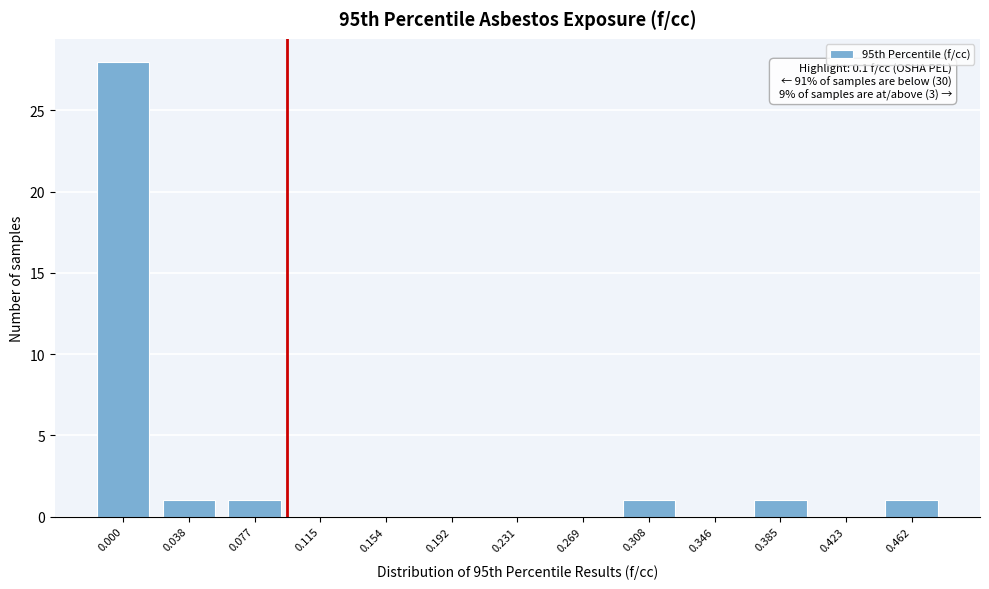

Reading left to right, list all the values displayed in this chart.

0.000=28	0.038=1	0.077=1	0.115=0	0.154=0	0.192=0	0.231=0	0.269=0	0.308=1	0.346=0	0.385=1	0.423=0	0.462=1